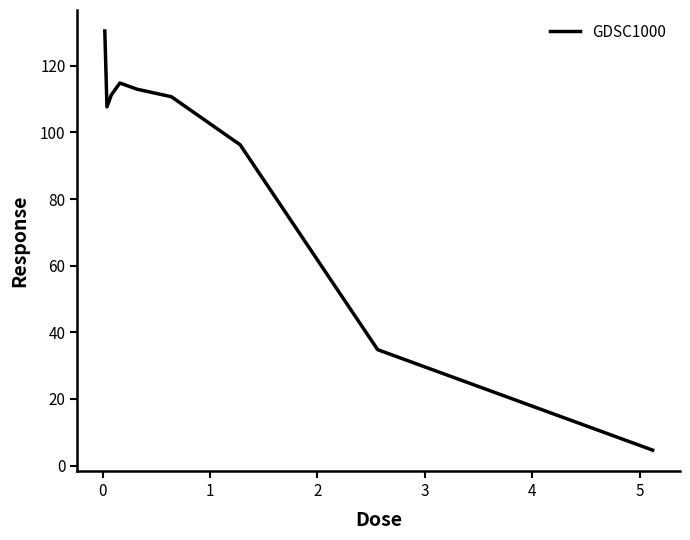

True or false: there are more than 2 points higher than both neighbors.

False